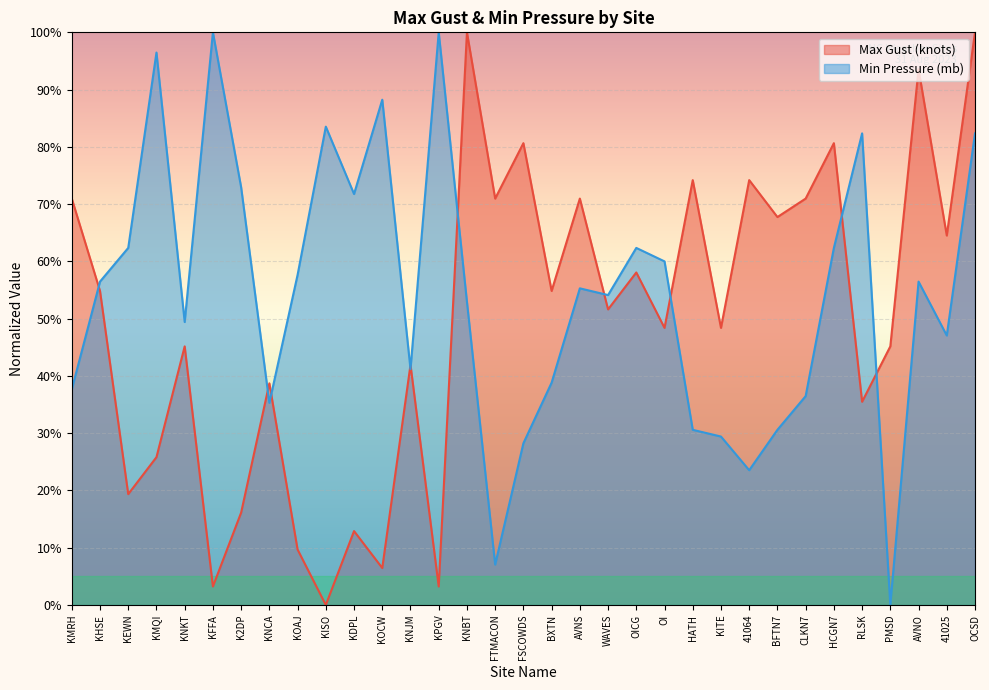

How many times do Max Gust (knots) and Min Pressure (mb) cross each other?

10